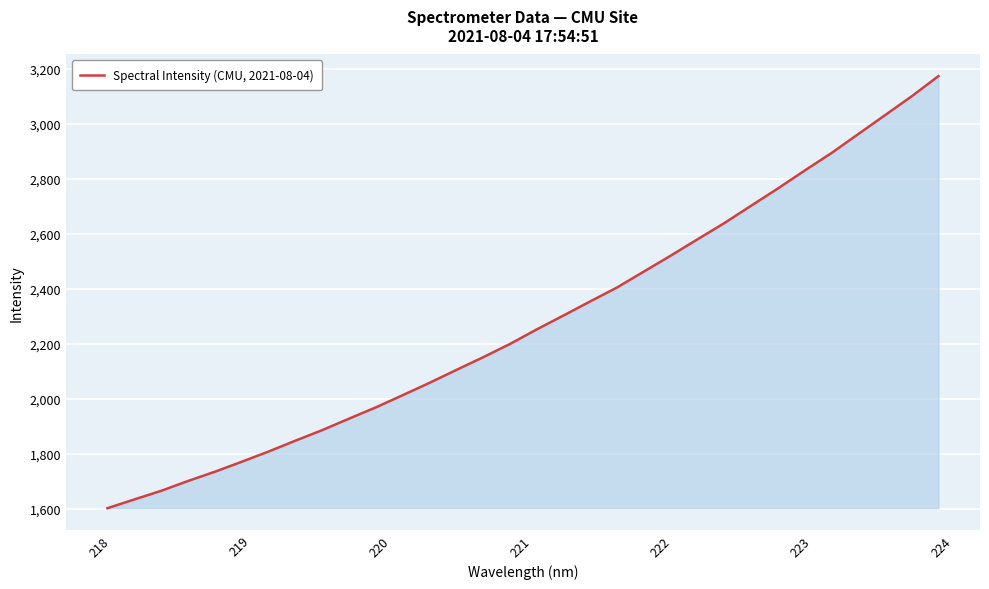

What is the greatest value displayed?

3173.8